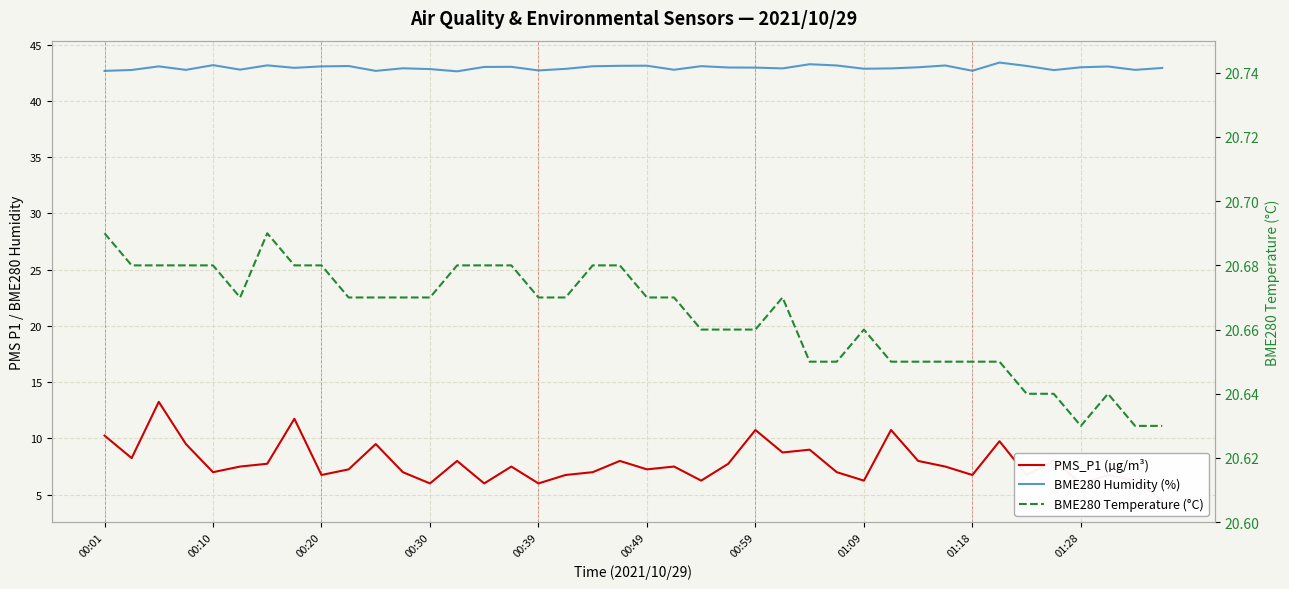

True or false: BME280 Humidity (%) has a value of 43.0 at 23.

True